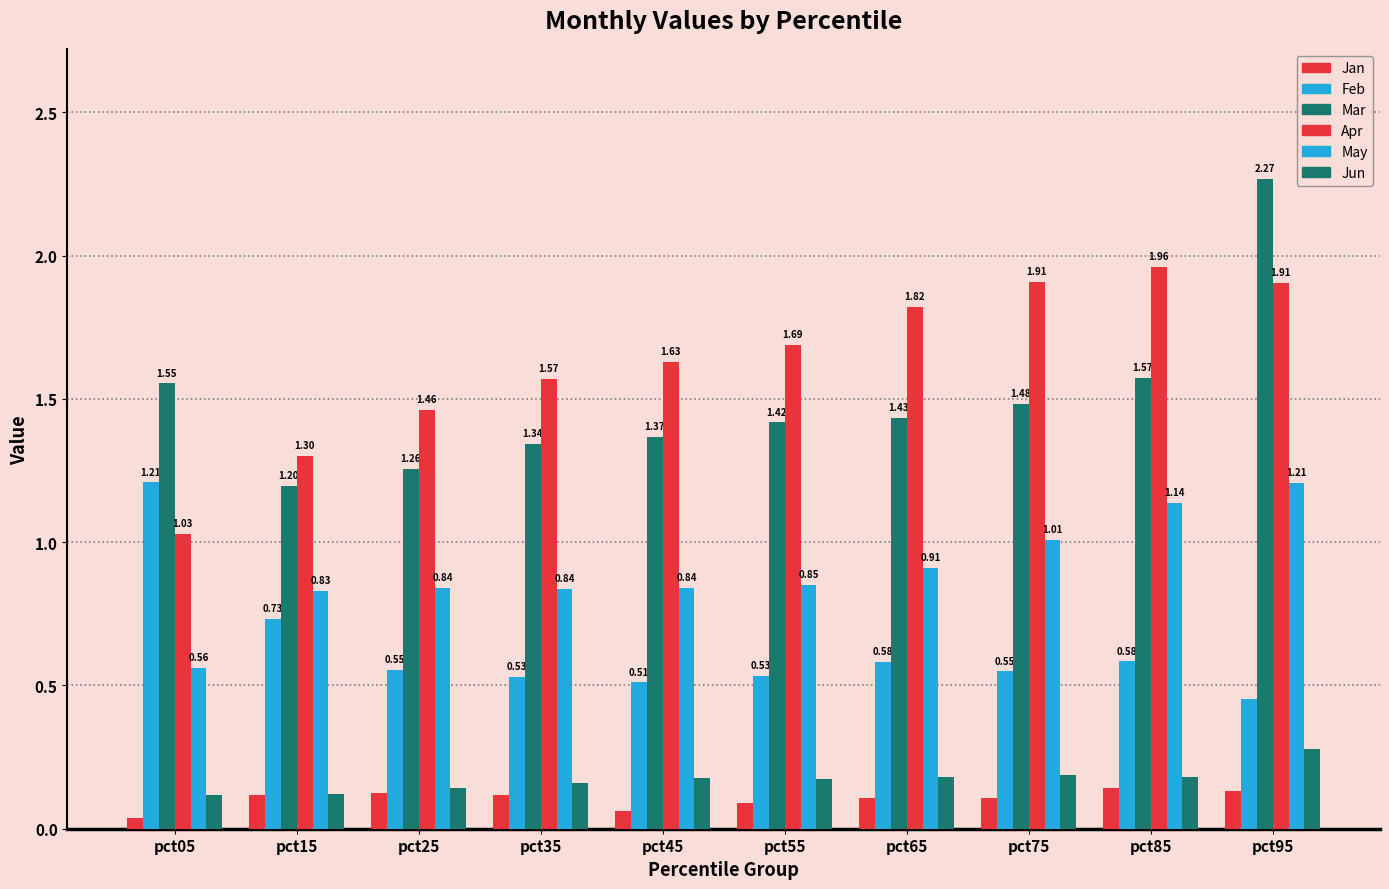

What is the value of the Jan bar at the 6th from the left?

0.1